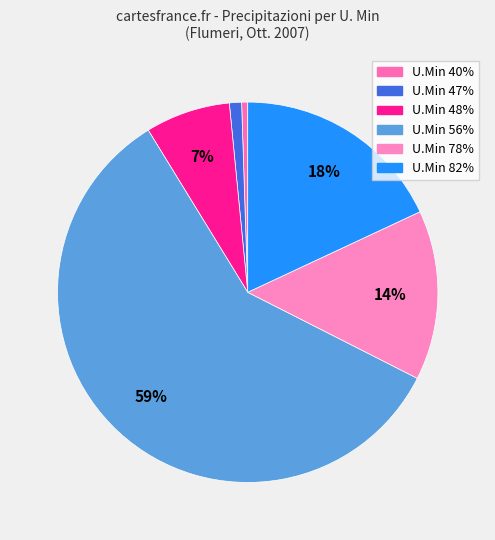

How many slices are in this pie chart?

6